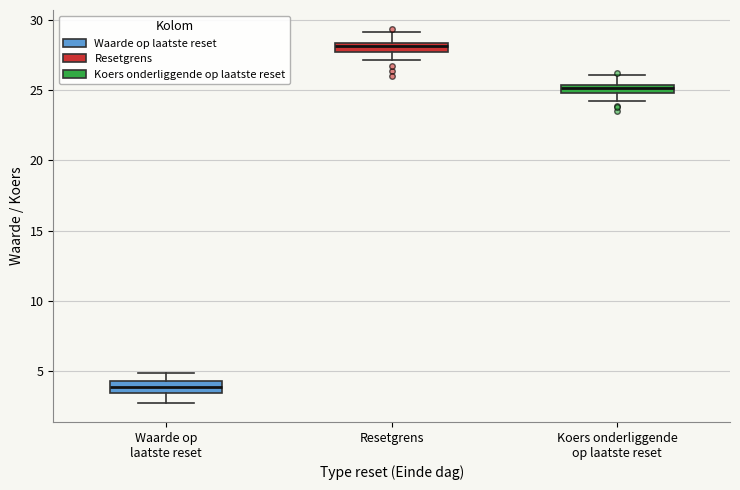

Where does the upper whisker of the box for Resetgrens end on the y-axis? The values are not printed on the chart, so give them approximately, as read against the axis.

29.0